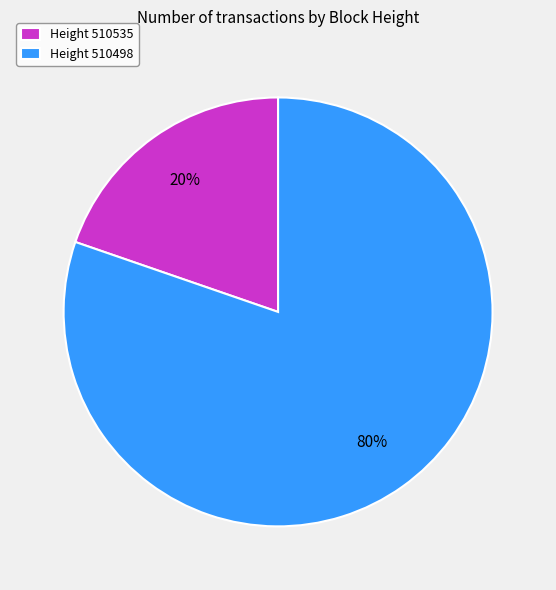

Do Height 510498 and Height 510535 together represent more than half of the pie?

Yes